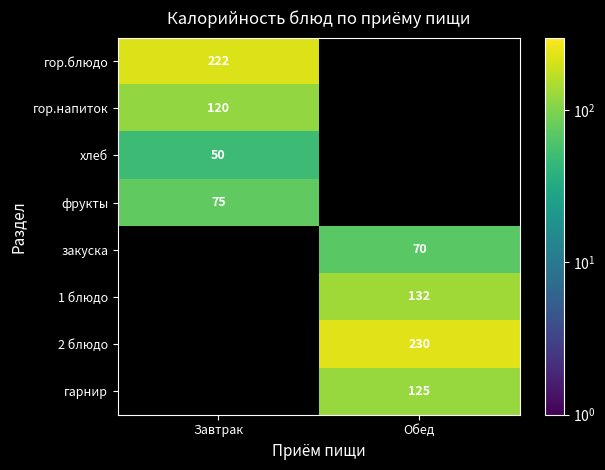

Is the value of гор.блюдо at Завтрак greater than the value of 1 блюдо at Обед?

Yes